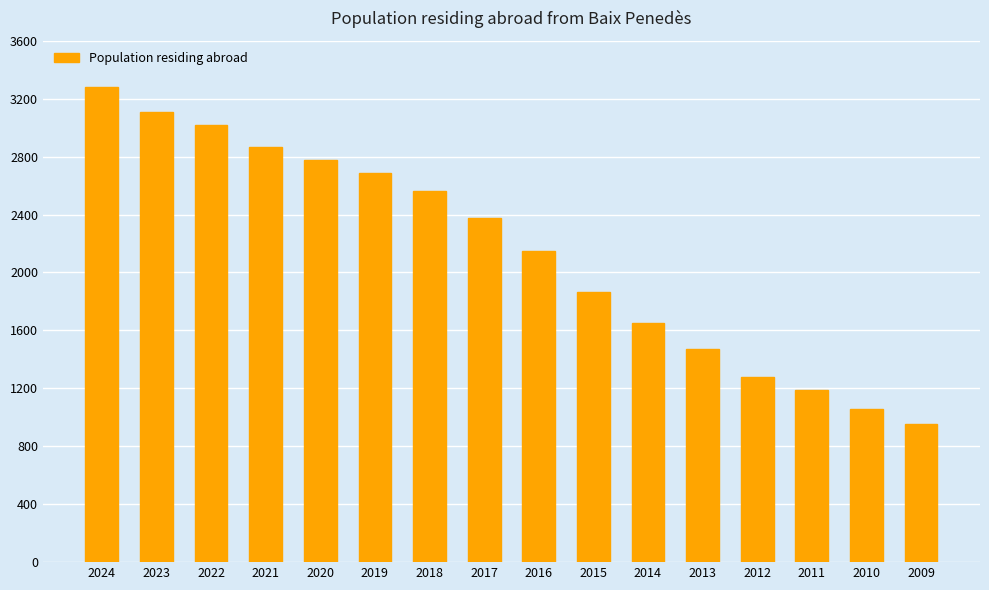

What is the minimum value shown in the chart?

957